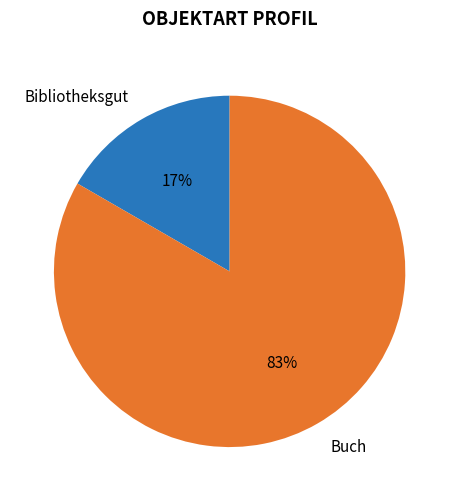

Is it true that Buch is 73% of the pie?

False